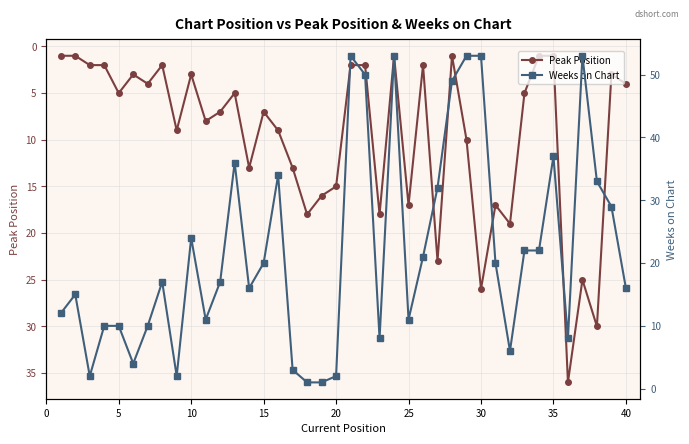

What is the average value of the Peak Position series?

10